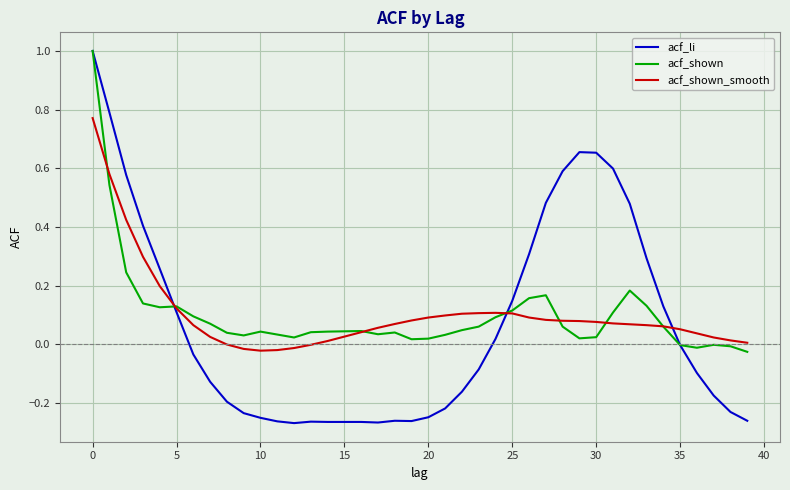

Which series has the widest spread of values?

acf_li